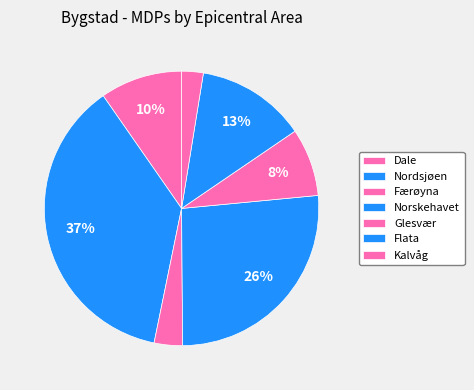

Does Glesvær represent more than half of the total?

No